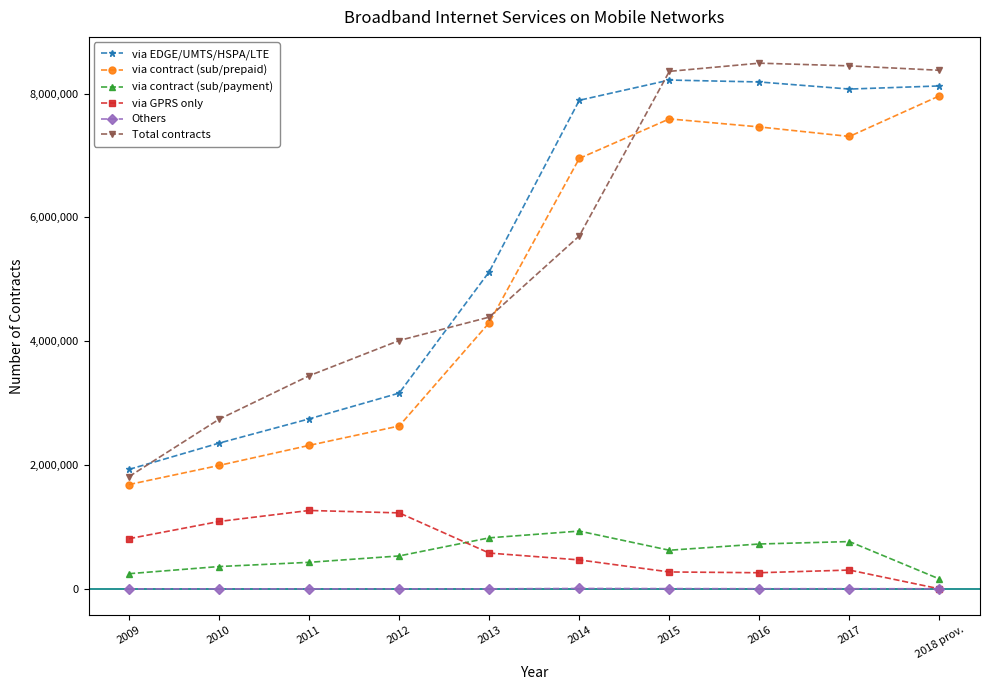

What is the maximum value shown in the chart?

8491543